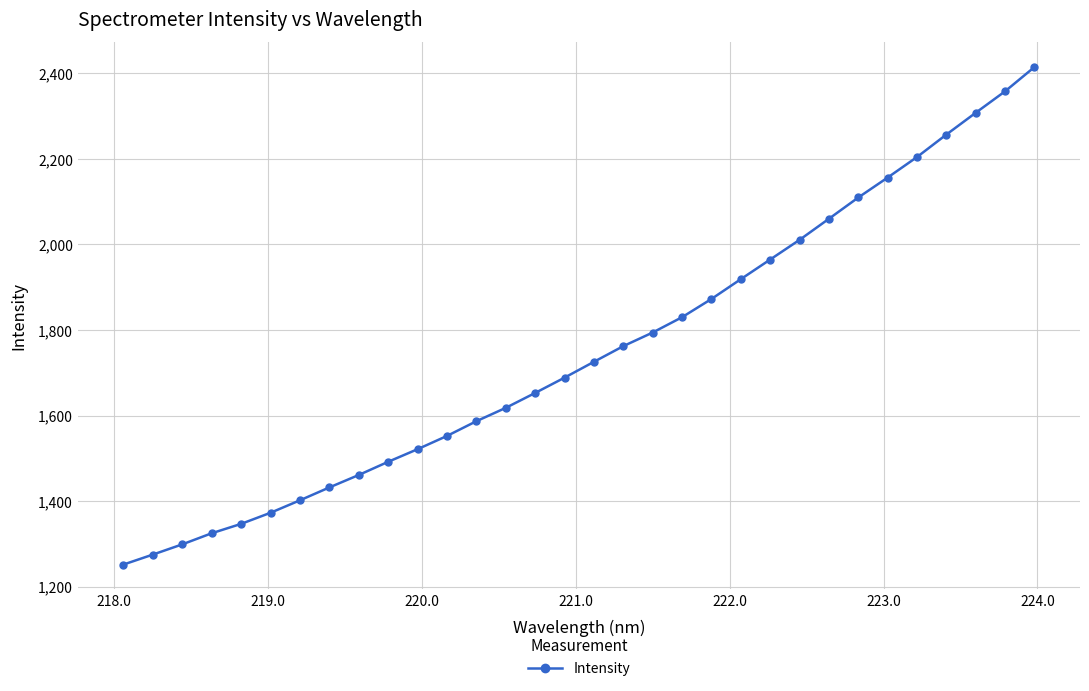

What is the value of the 4th point from the left?

1324.6